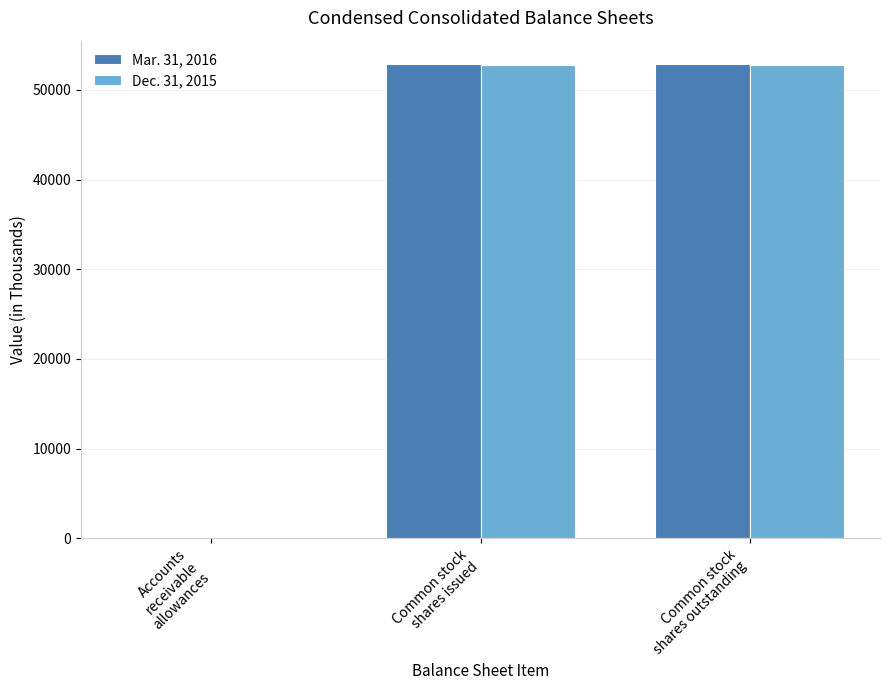

At which label does Dec. 31, 2015 first exceed 52770?

Common stock
shares issued